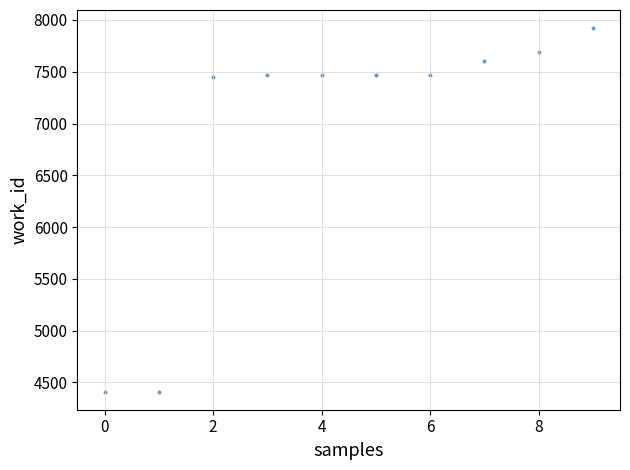

What is the average Y value?

6937